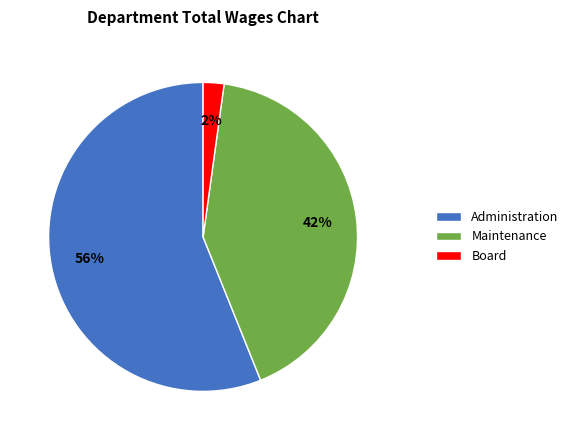

What percentage is the Administration slice, to the nearest percent?

56%